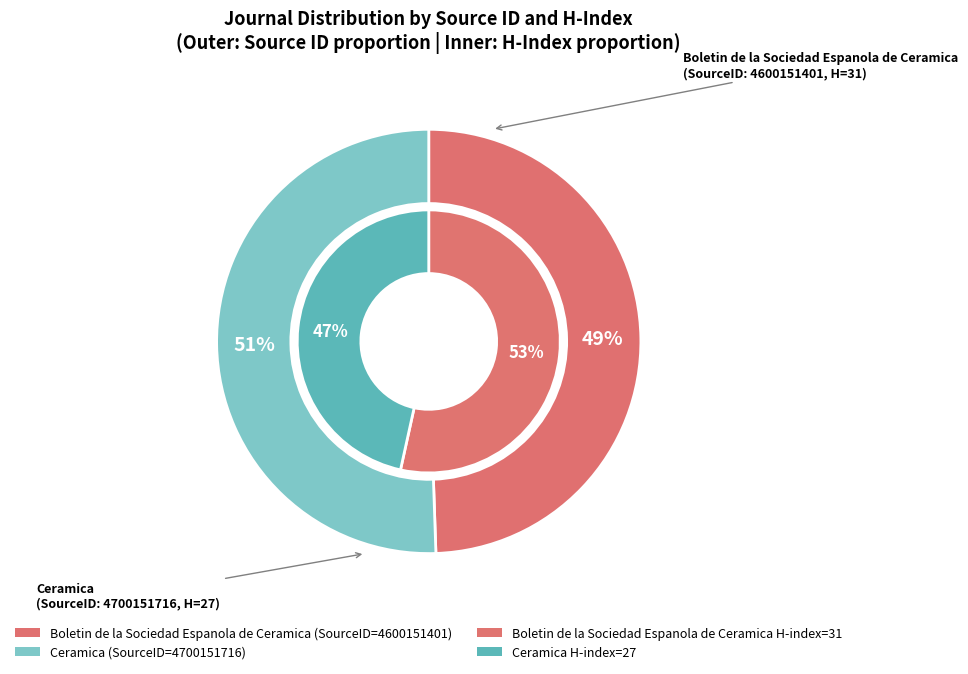

What is the change in value from Boletin de la Sociedad Espanola de Ceramica to Ceramica?

+100000315